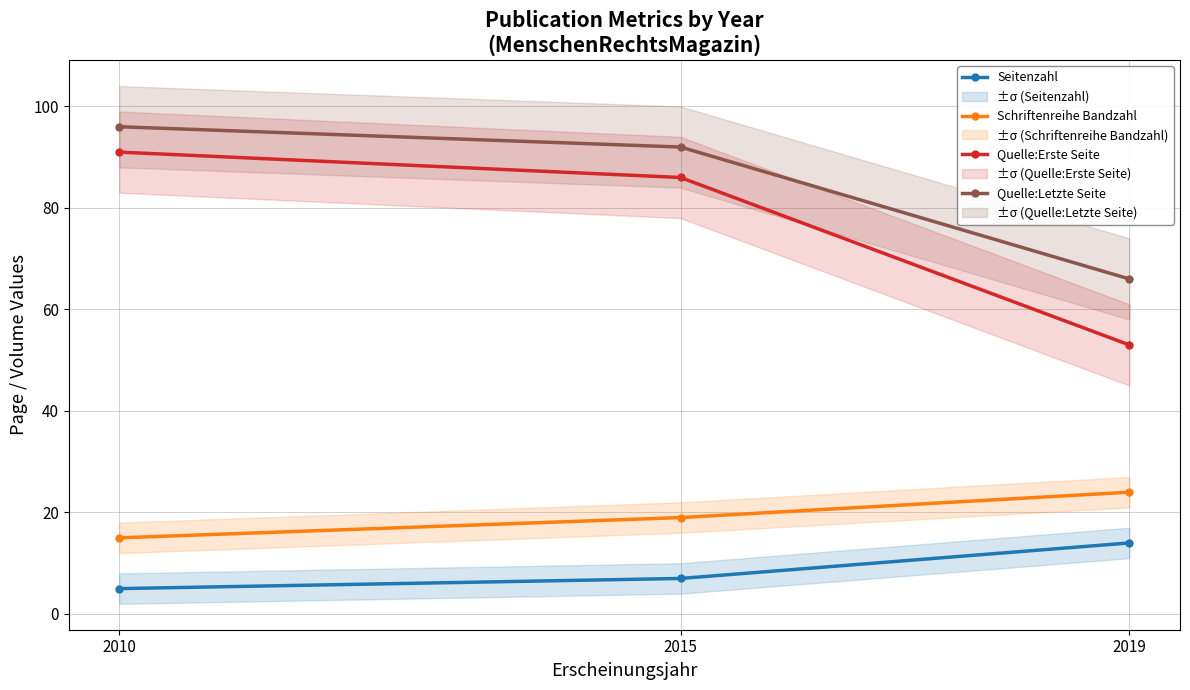

At which category is the sum across all series the highest?

2010